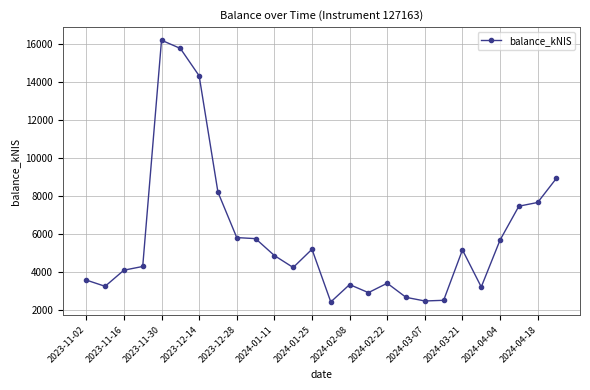

What is the value of the 25th point from the left?

7641.9